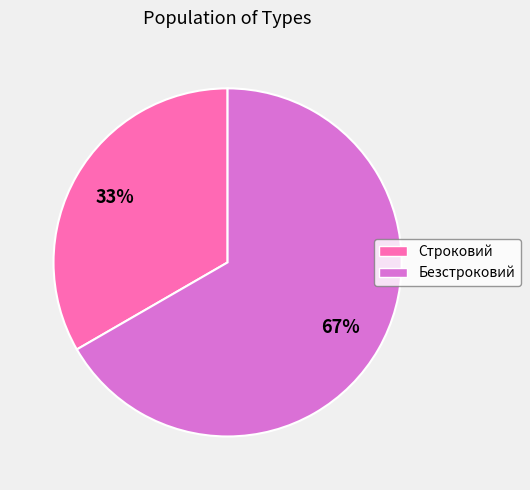

Combined, do Строковий and Безстроковий account for over 50%?

Yes